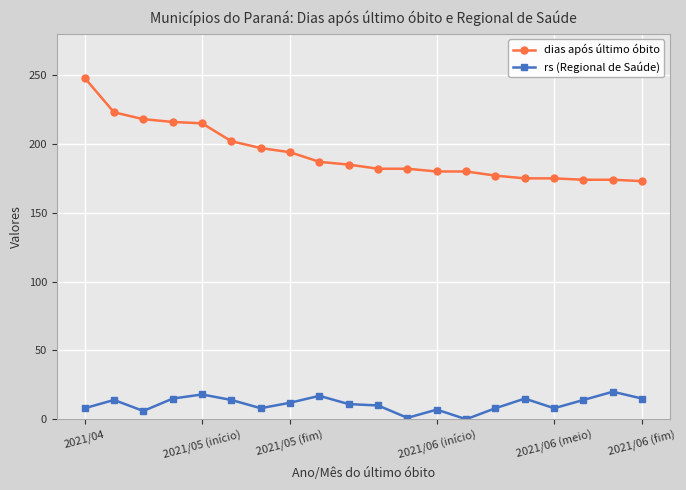

Count the number of data series in this chart.

2